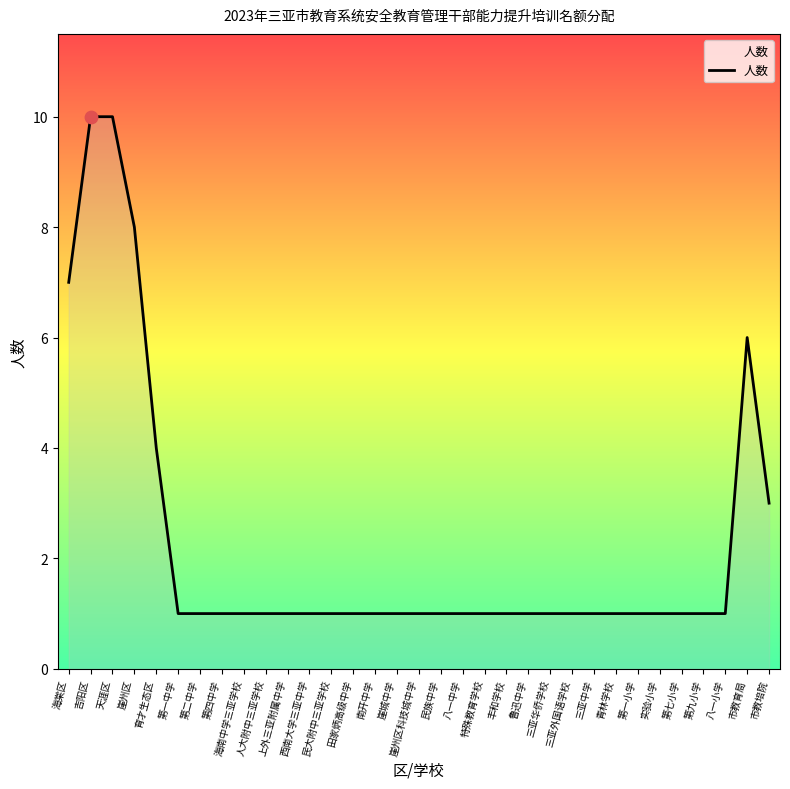

Approximately how many times larger is the value at 三亚华侨学校 compared to 第二中学?

1.0